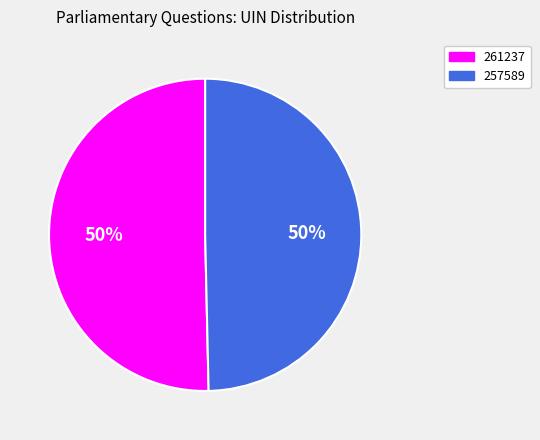

True or false: 261237 accounts for 58% of the total.

False